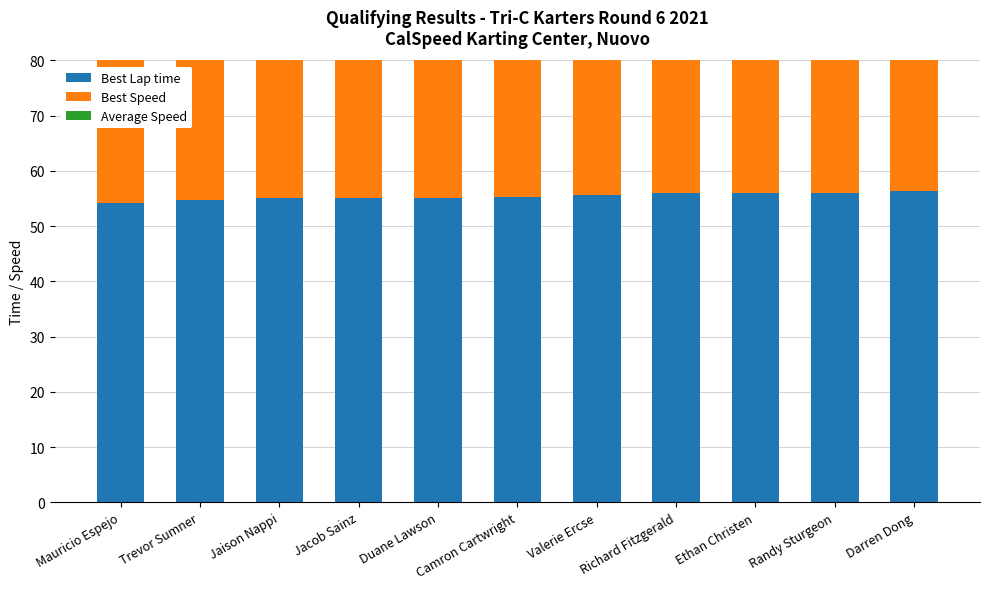

How many bars are there in total?

33